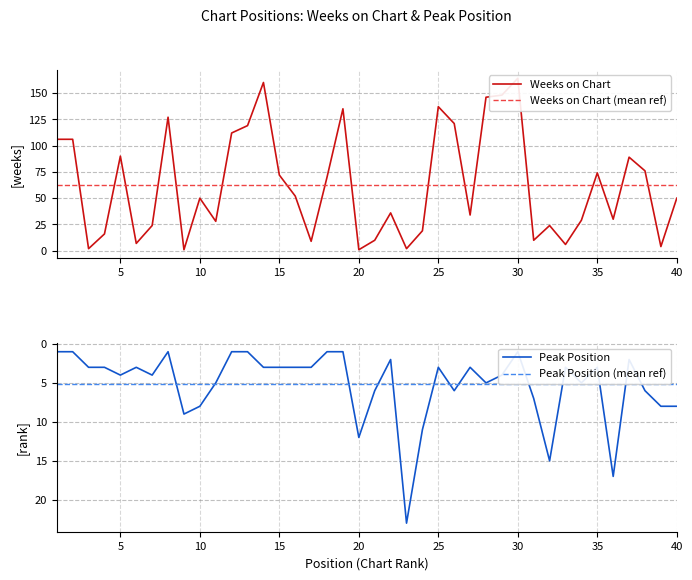

How many lines are shown in the chart?

4